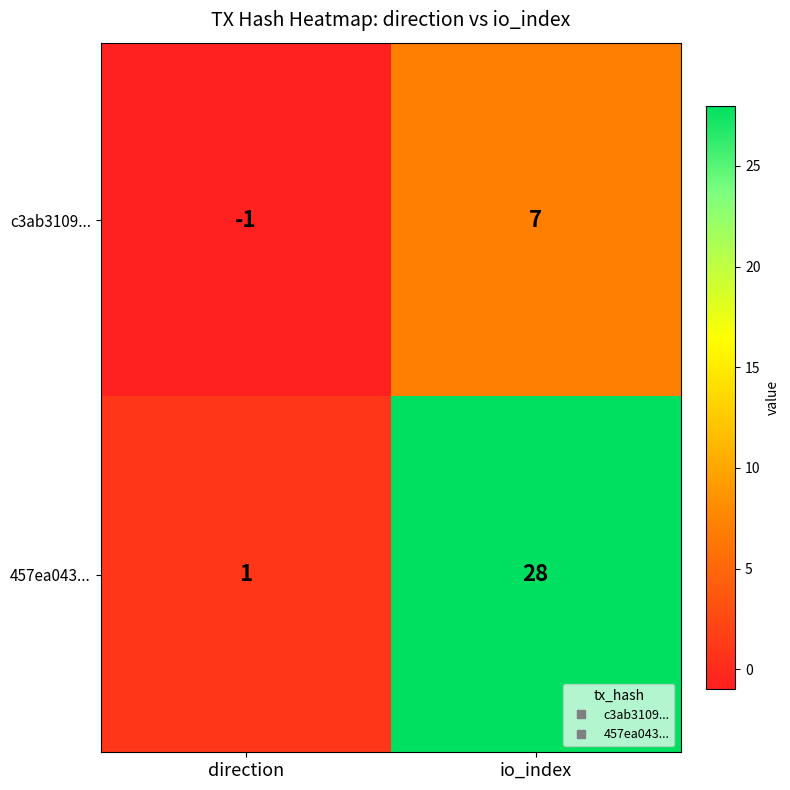

List the series in order of their peak value, highest first.

457ea043..., c3ab3109...